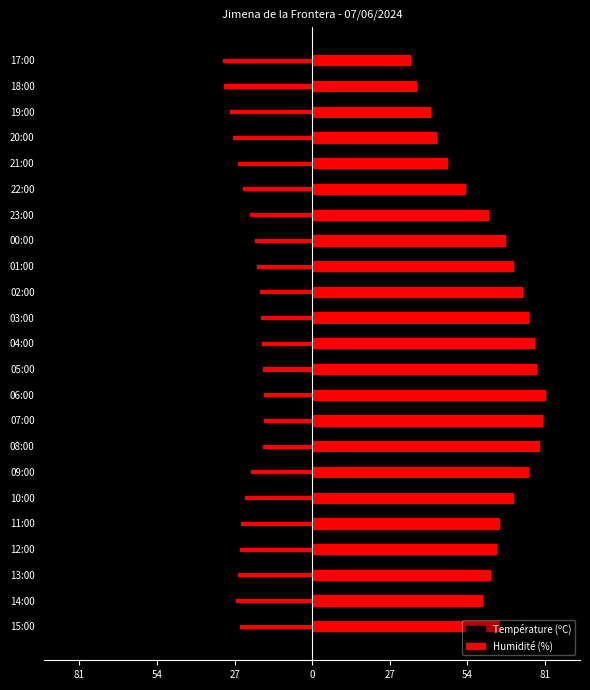

How many data points in Humidité (%) are above 65?

11